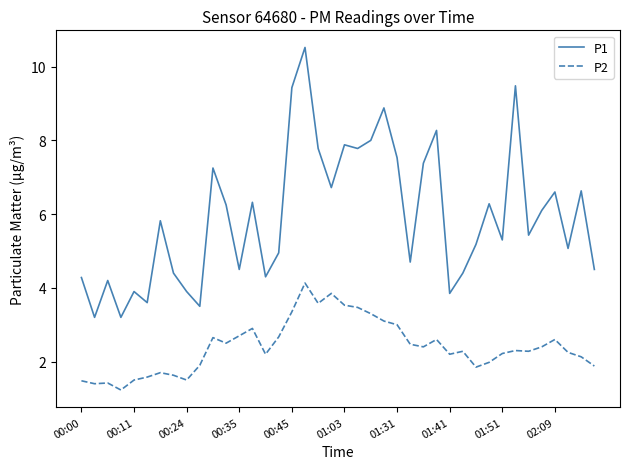

List the series in order of their overall mean, lowest first.

P2, P1